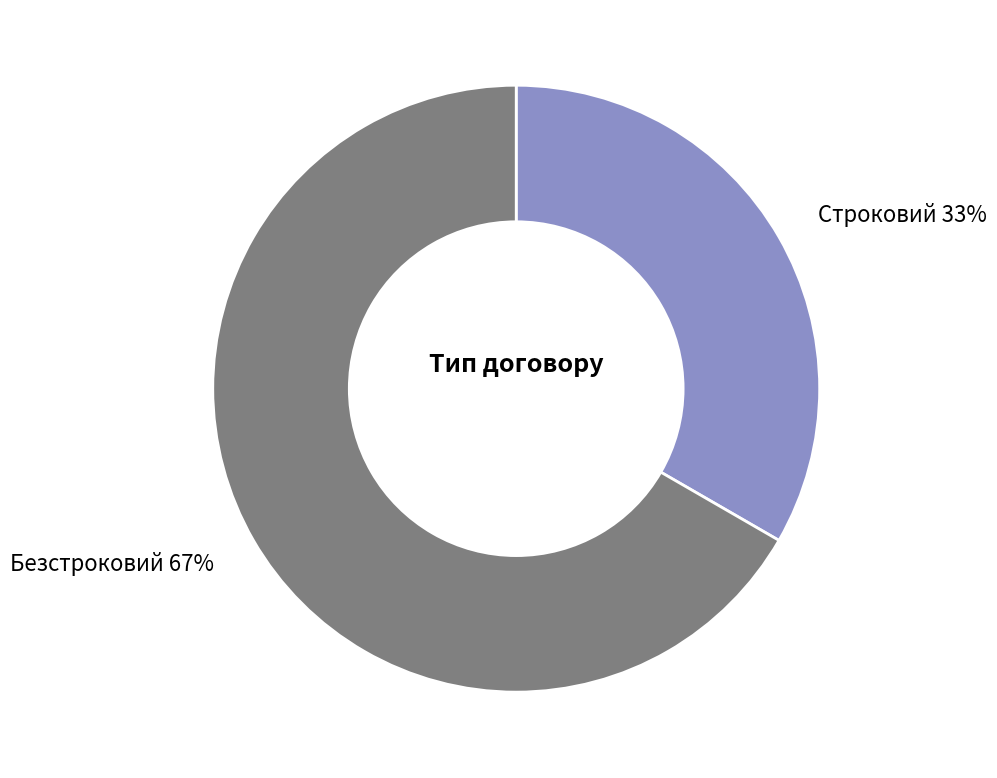

Does Строковий account for over 50% of the chart?

No